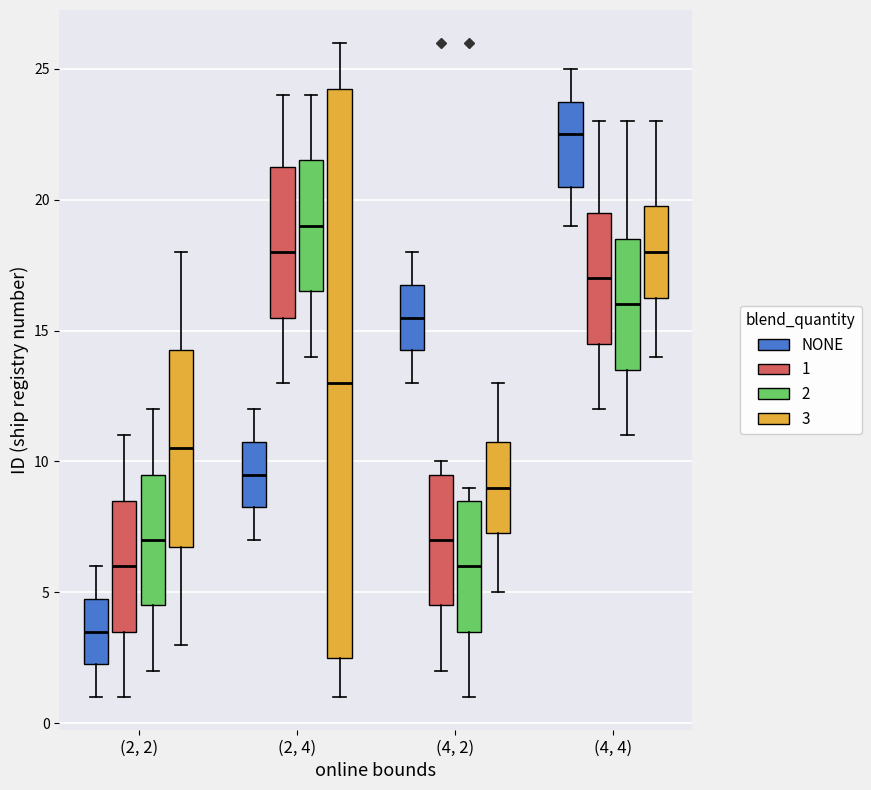

Which box's median line is the highest?

(4, 4) (NONE)